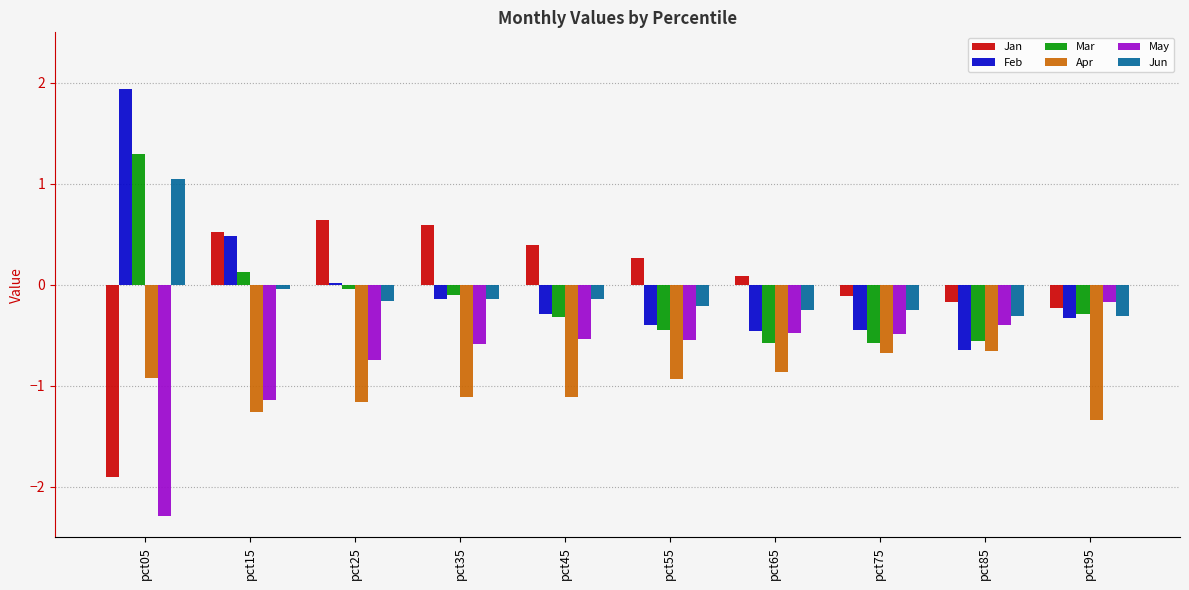

What are all the series names shown in the legend?

Jan, Feb, Mar, Apr, May, Jun